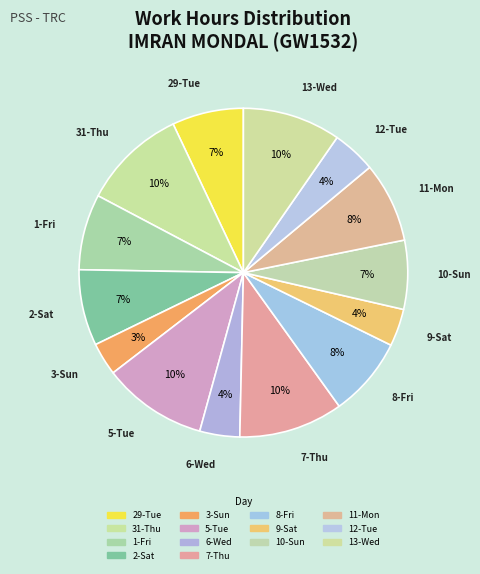

Combined, do 1-Fri and 13-Wed account for over 50%?

No